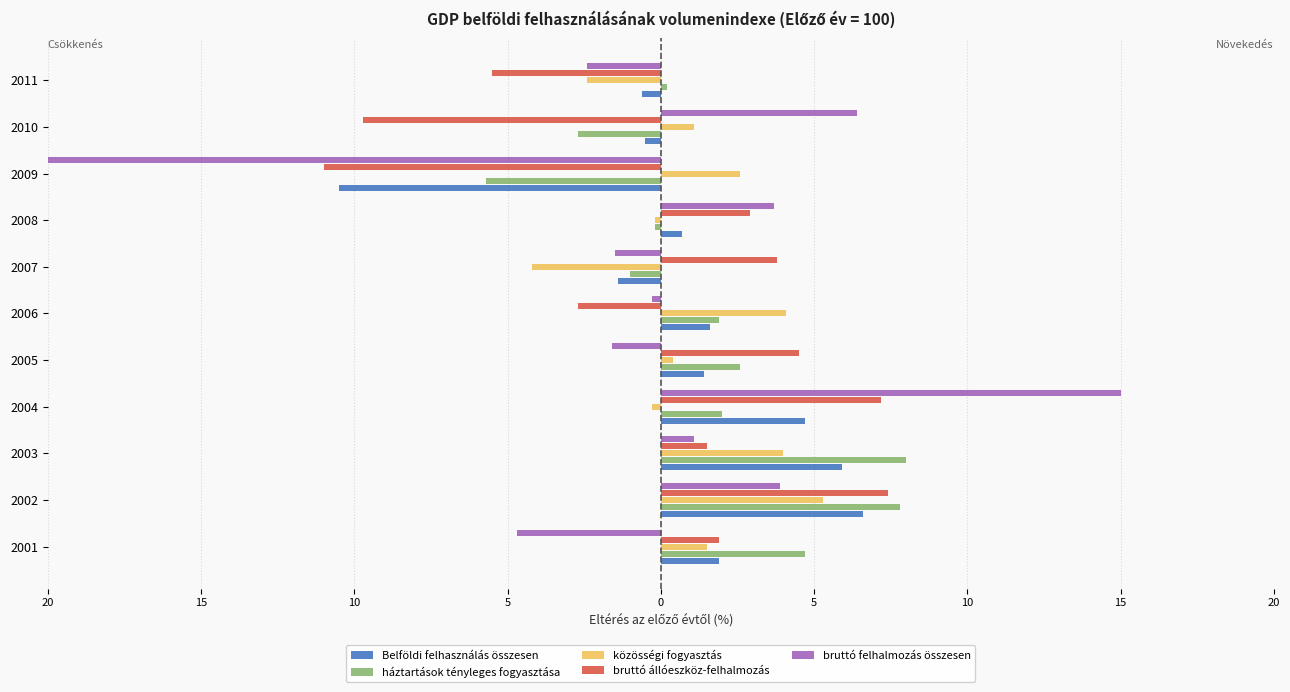

The közösségi fogyasztás series shows -1.3 at 2010. True or false?

False